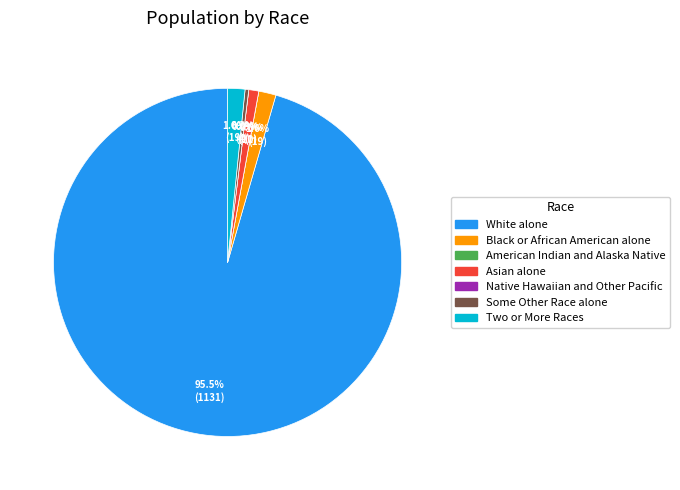

Is it true that Two or More Races is 1% of the pie?

False